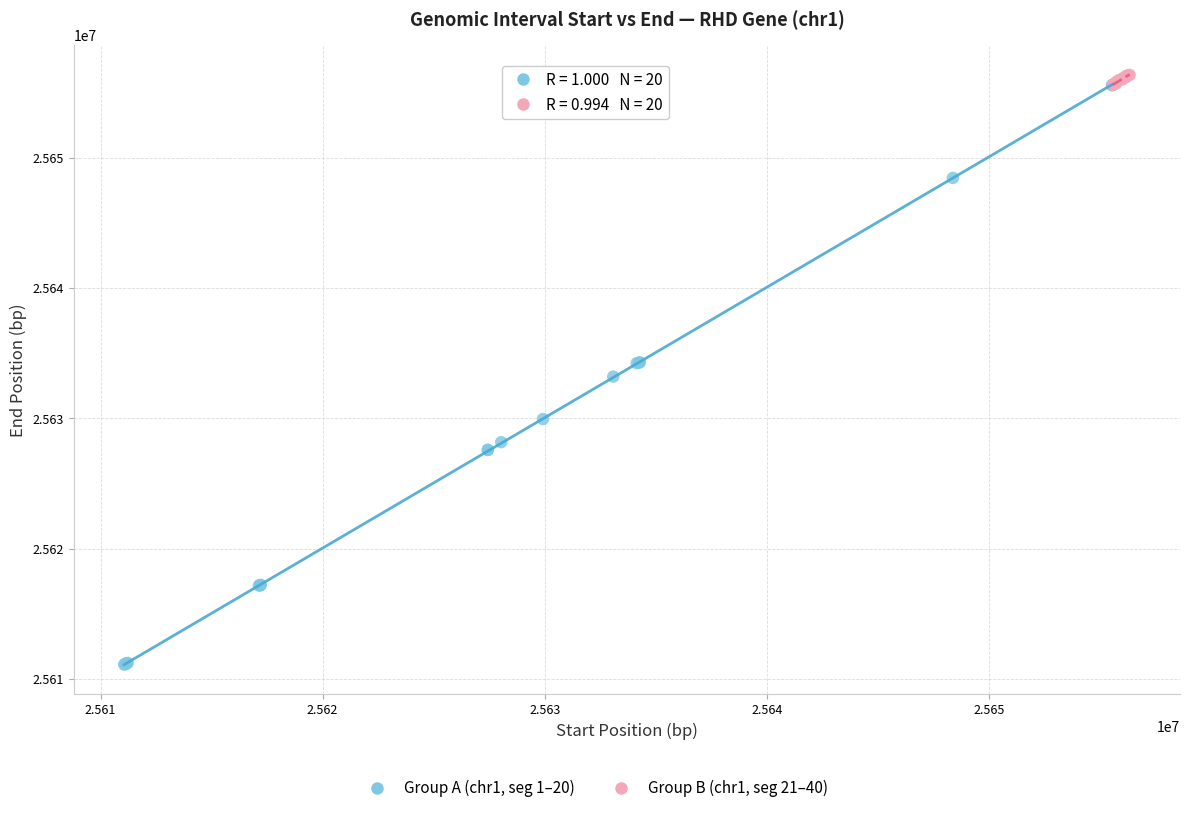

Which series has the widest spread of Y values?

Group A (chr1, seg 1–20)